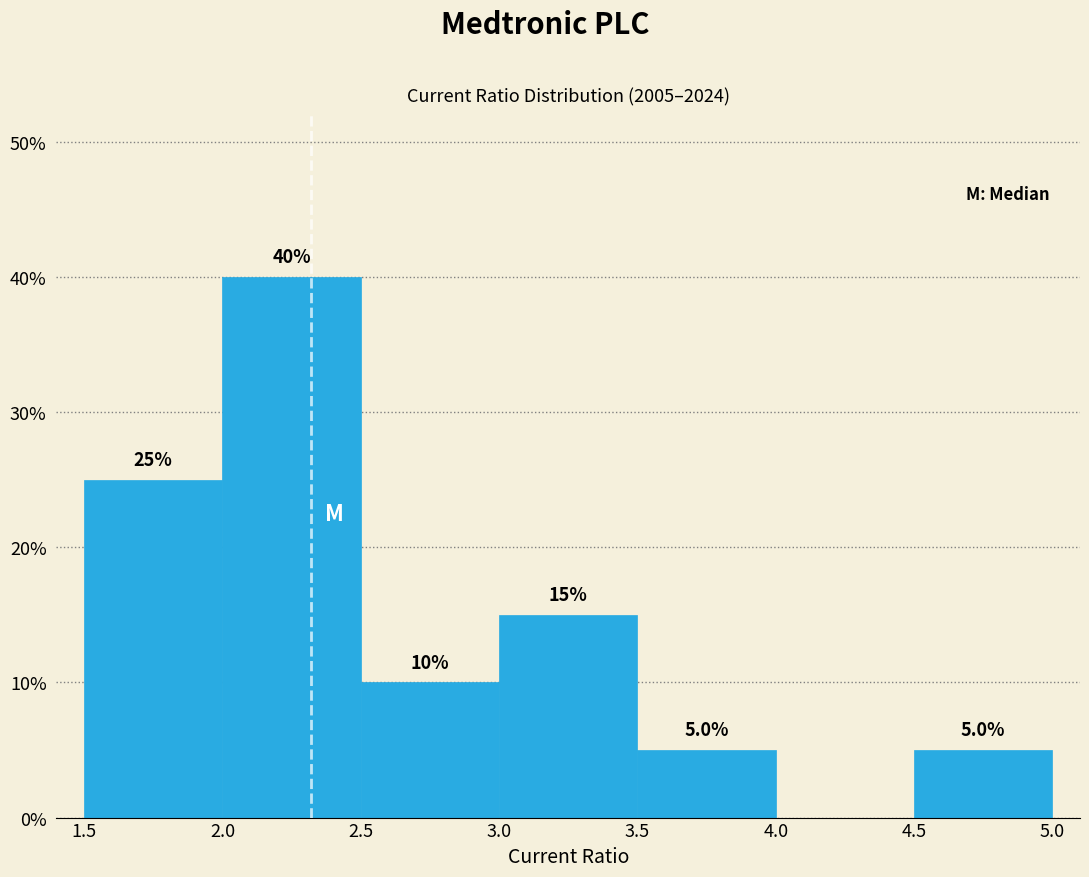

Which range on the x-axis has the tallest bar?

2.0 to 2.5